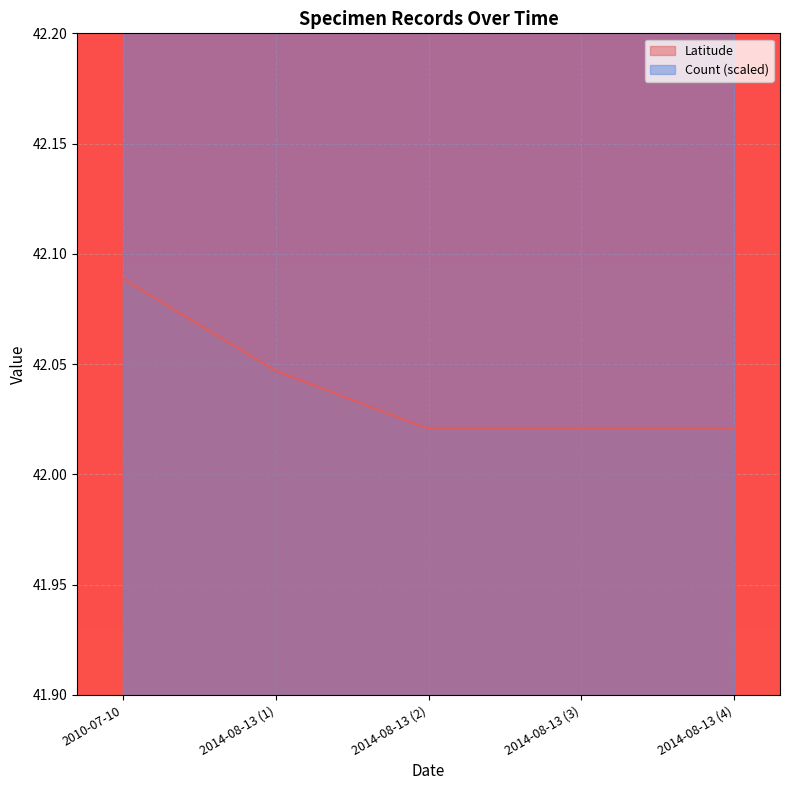

Is it true that Latitude equals 14.0 at 2014-08-13 (3)?

False